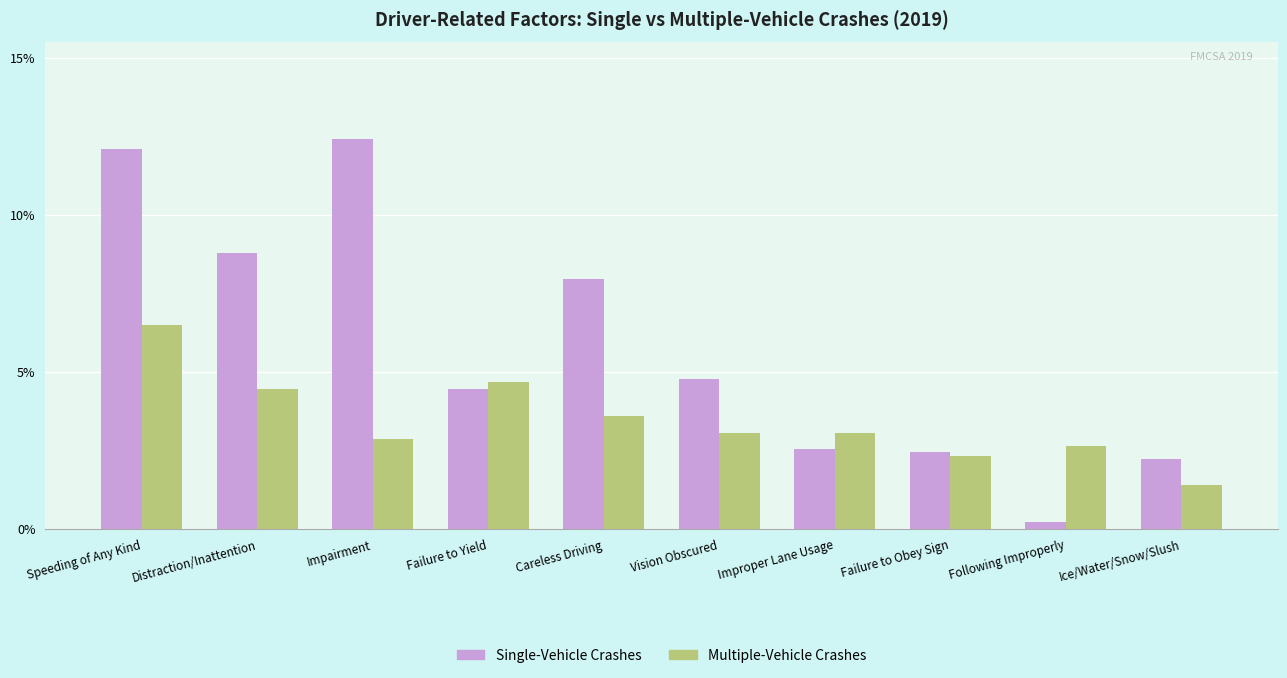

The Single-Vehicle Crashes series shows 4.8 at Vision Obscured. True or false?

True